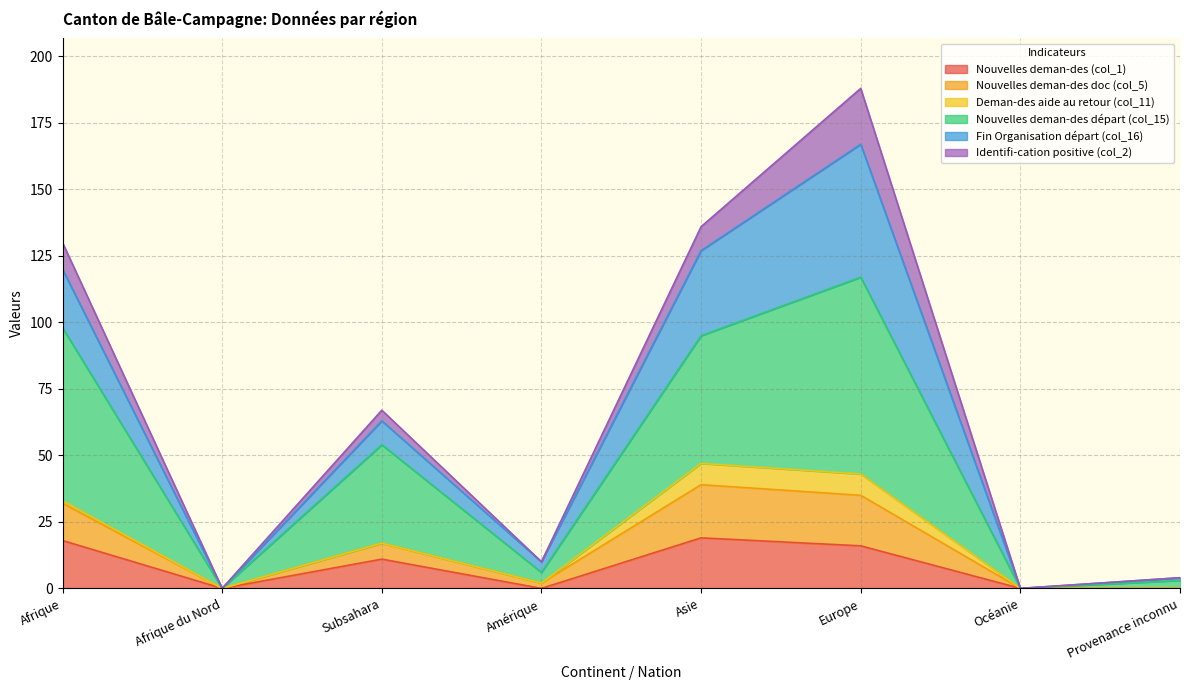

At which category is the sum across all series the highest?

Europe